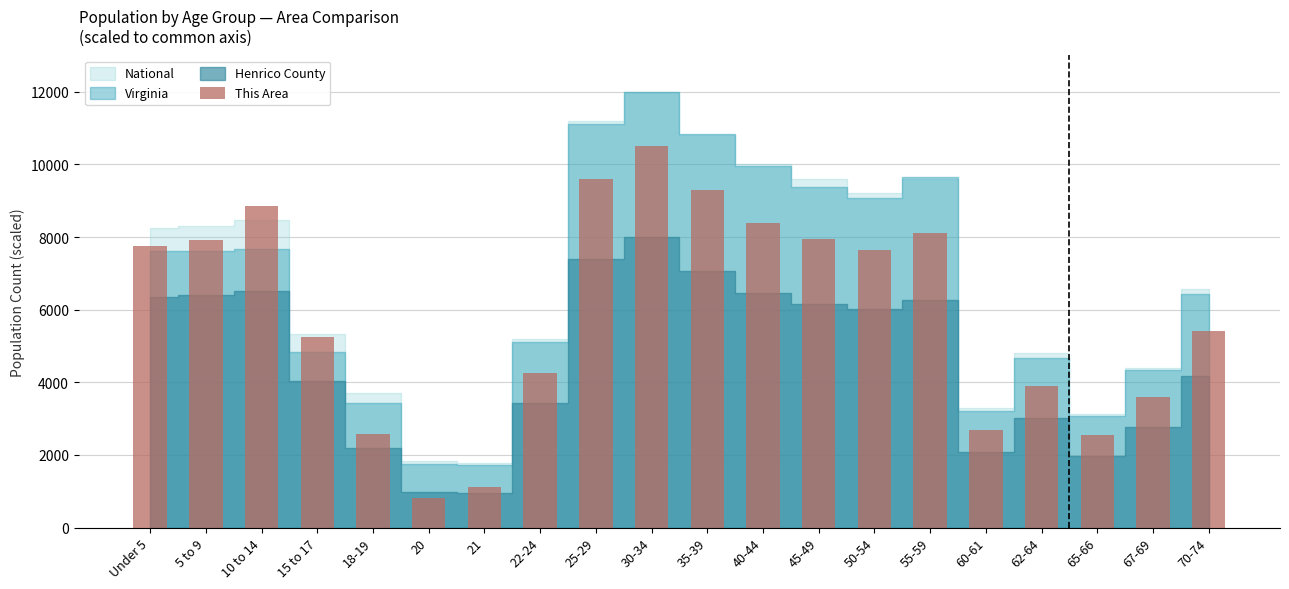

Is it true that the value at 18-19 is 3676?

False